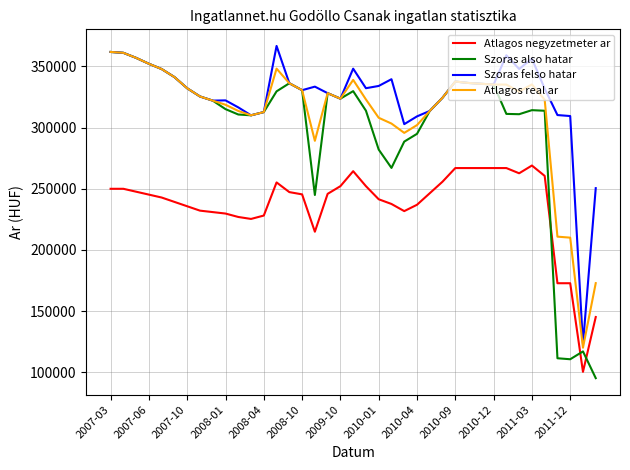

What is the maximum value for Atlagos negyzetmeter ar?

269020